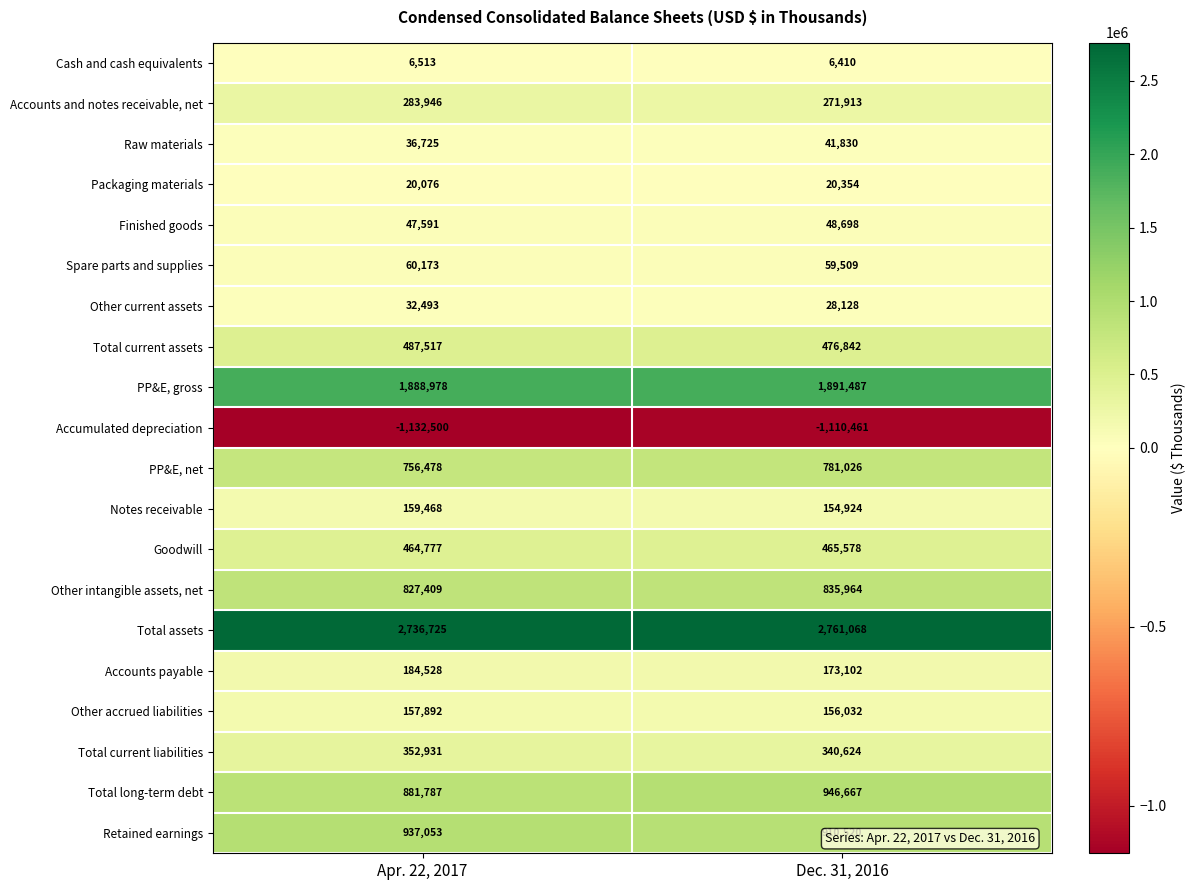

What is the difference between the Accounts payable values at Apr. 22, 2017 and Dec. 31, 2016?

11426